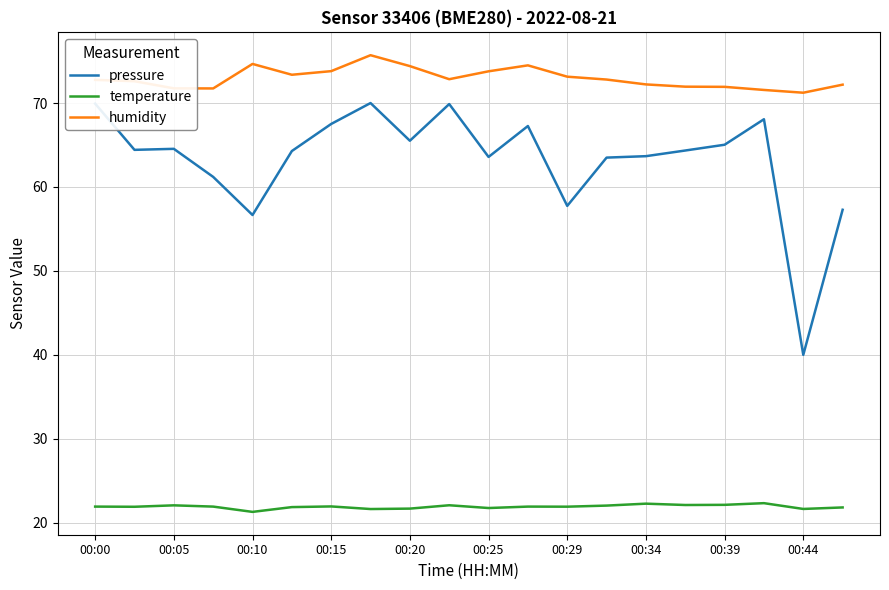

At how many categories does at least one series exceed 56?

20